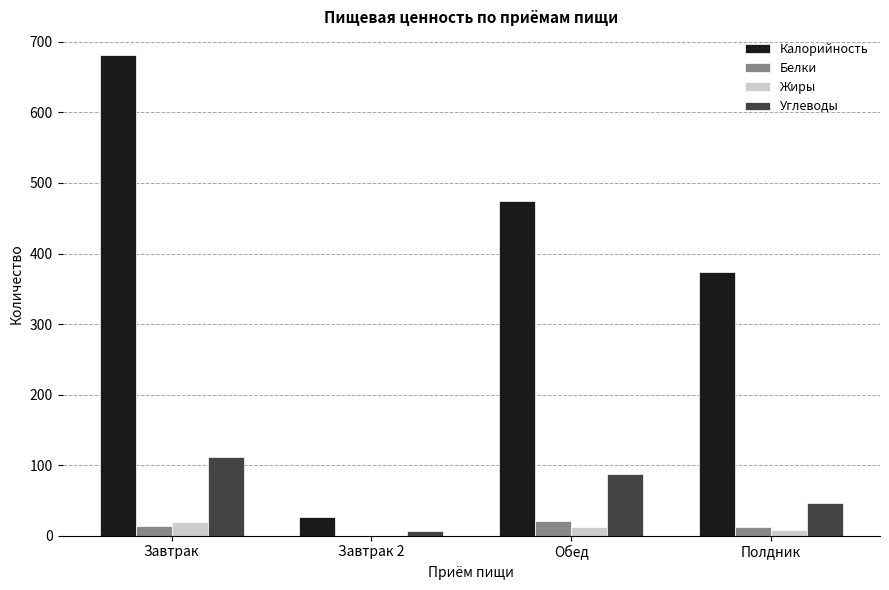

Between Завтрак and Обед, which series saw the biggest shift?

Калорийность